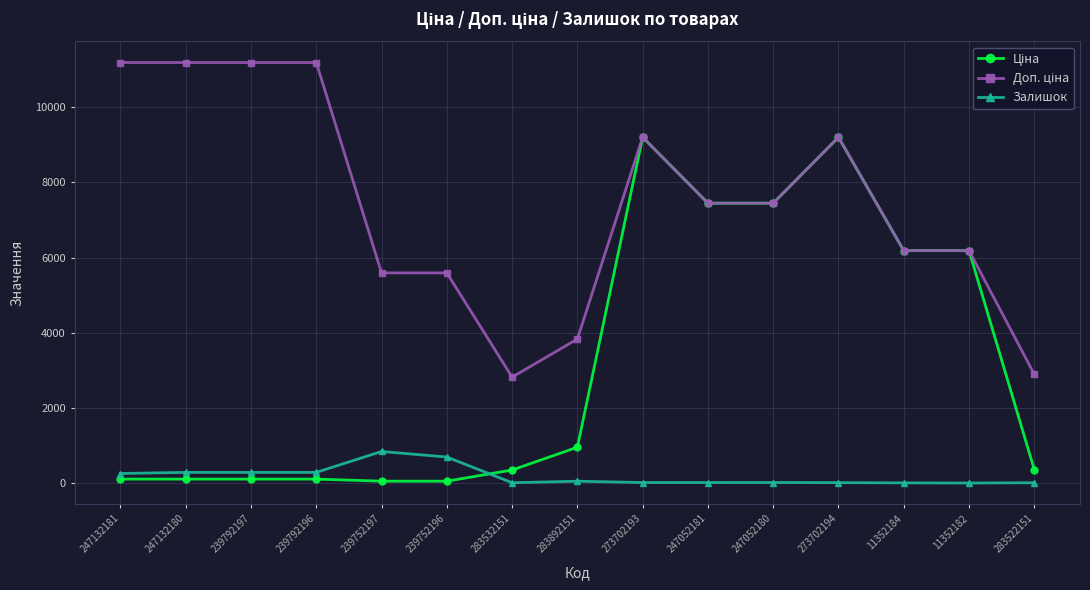

How many data points does each series have?

15